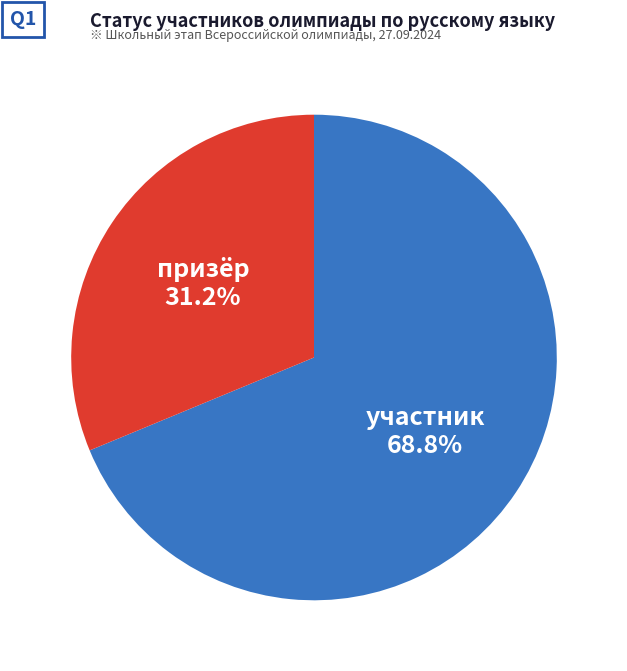

Is there any slice that represents more than half of the pie?

Yes